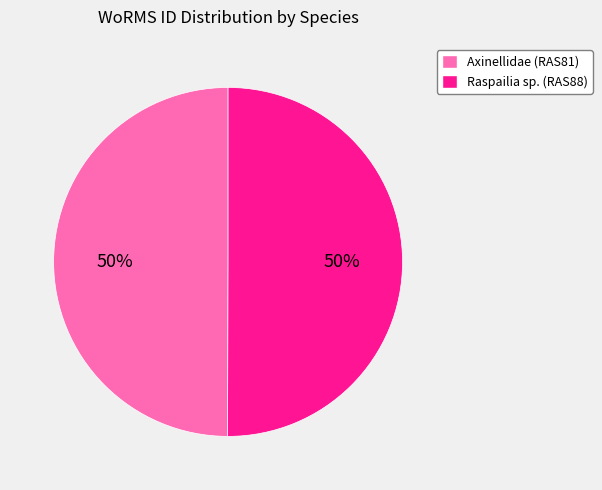

To the nearest percent, what is the average slice percentage?

50%